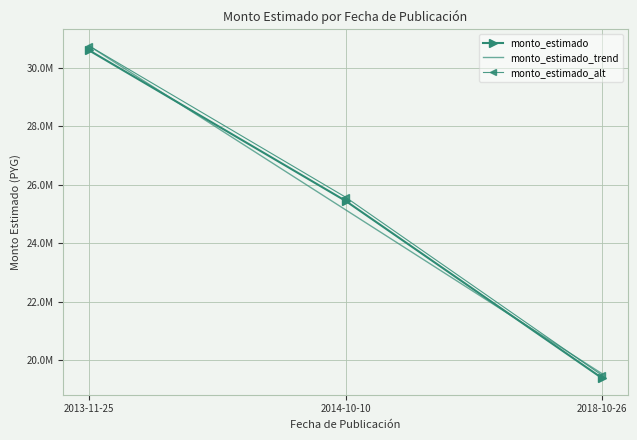

Which has a higher value, 2014-10-10 or 2018-10-26?

2014-10-10